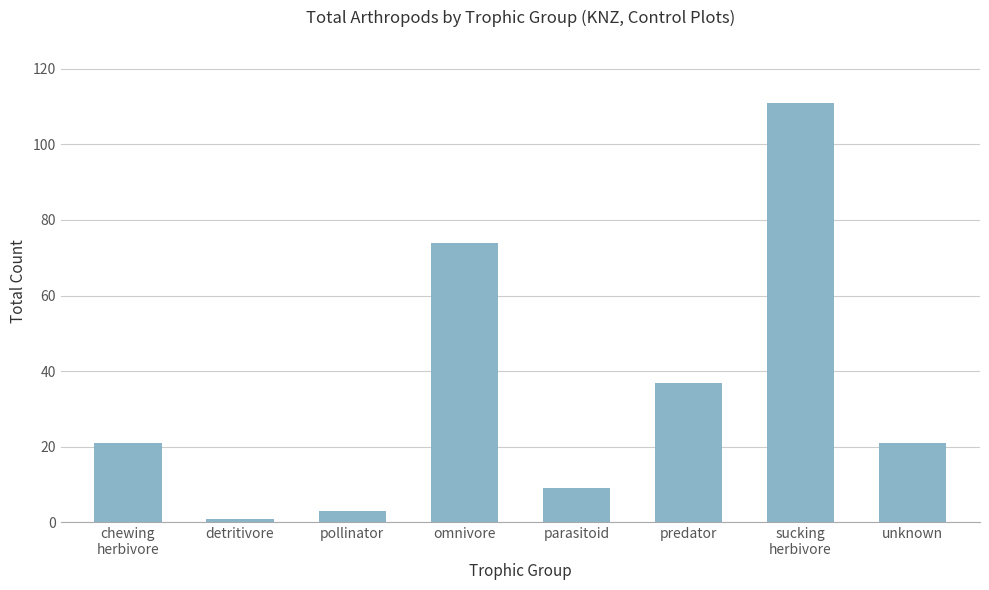

What is the change in value from omnivore to unknown?

-53